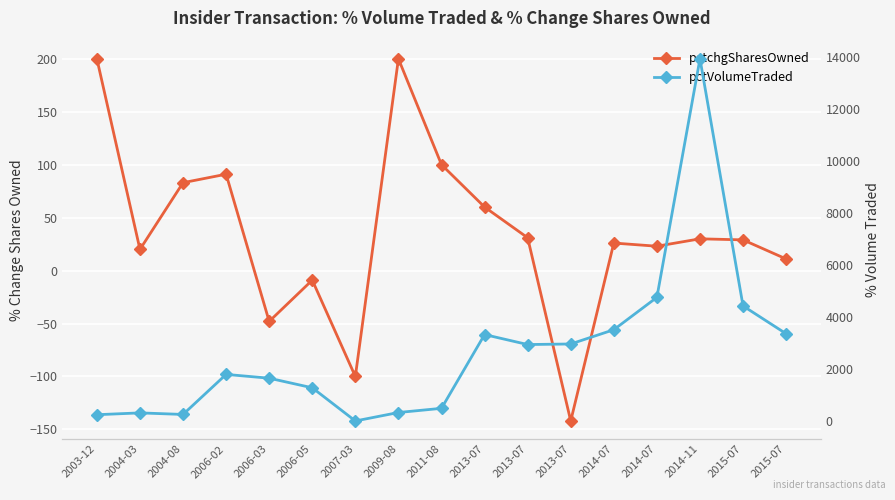

At how many categories does at least one series exceed 9223?

1